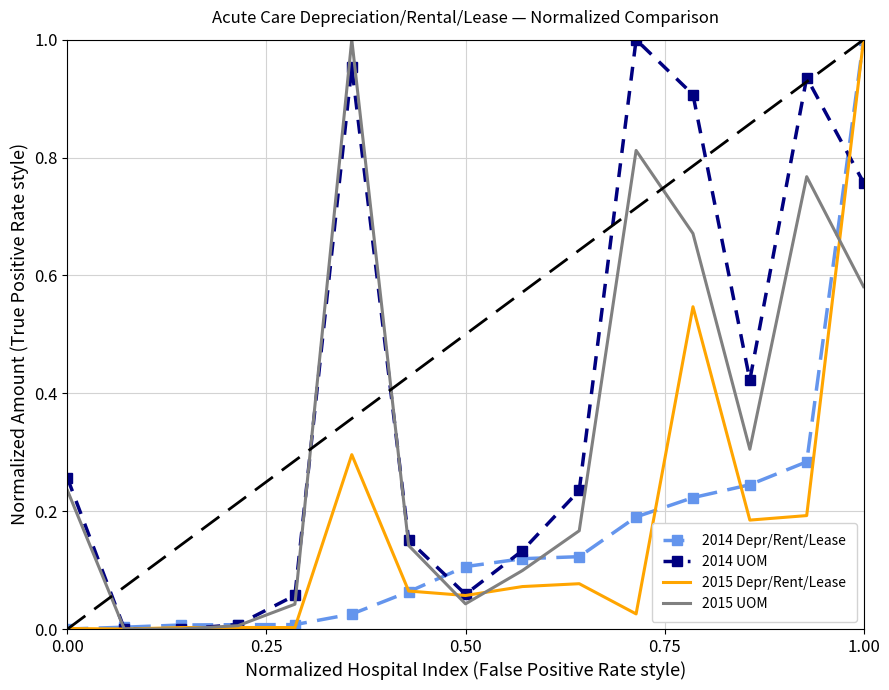

Which series has the largest total across all categories?

2014 UOM